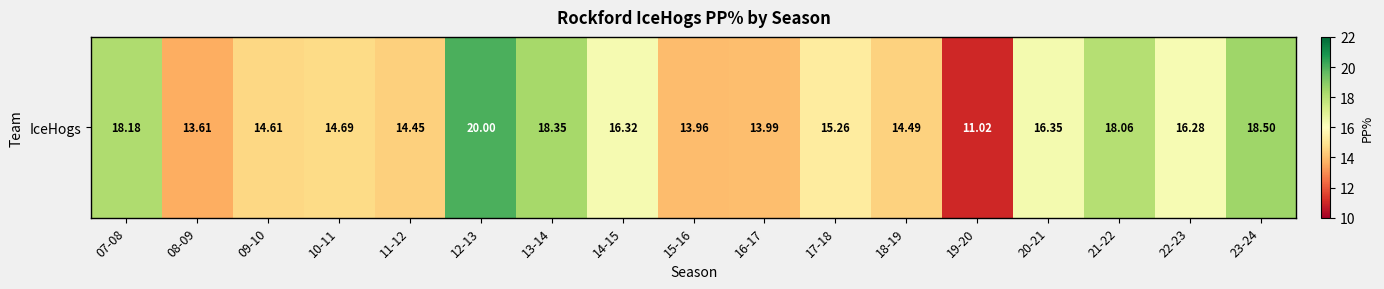

List the labels in order of value, largest first.

12-13, 23-24, 13-14, 07-08, 21-22, 20-21, 14-15, 22-23, 17-18, 10-11, 09-10, 18-19, 11-12, 16-17, 15-16, 08-09, 19-20